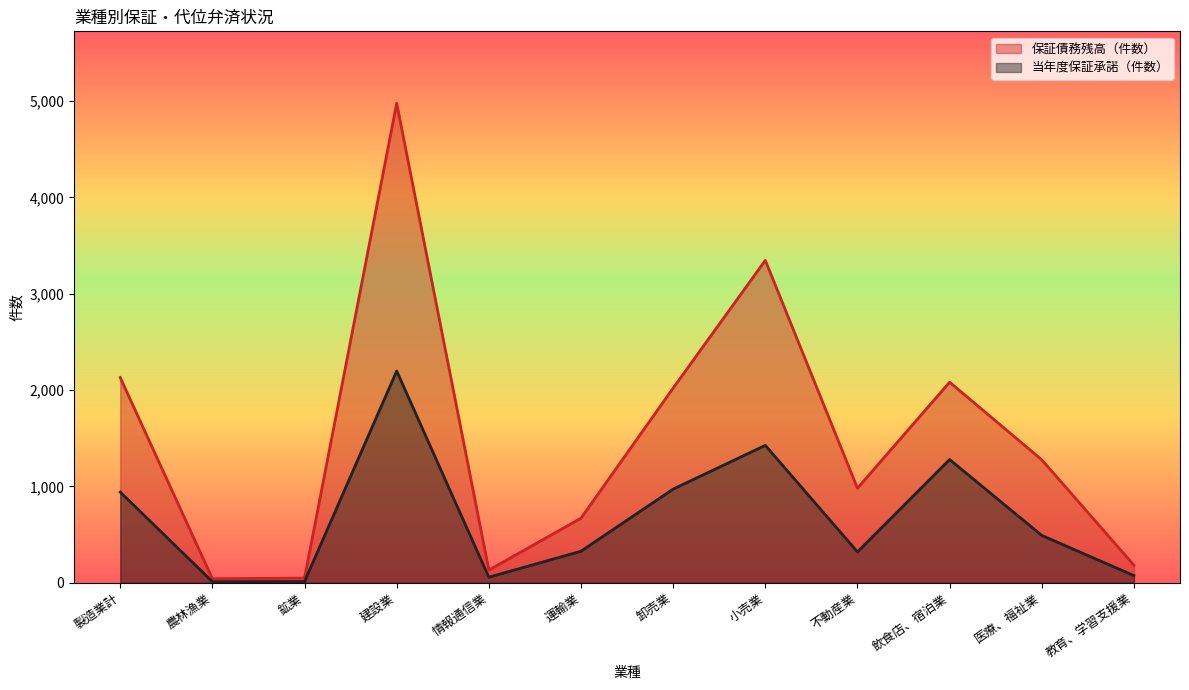

What value does the 当年度保証承諾（件数） series have at 不動産業, to the nearest 50?

300